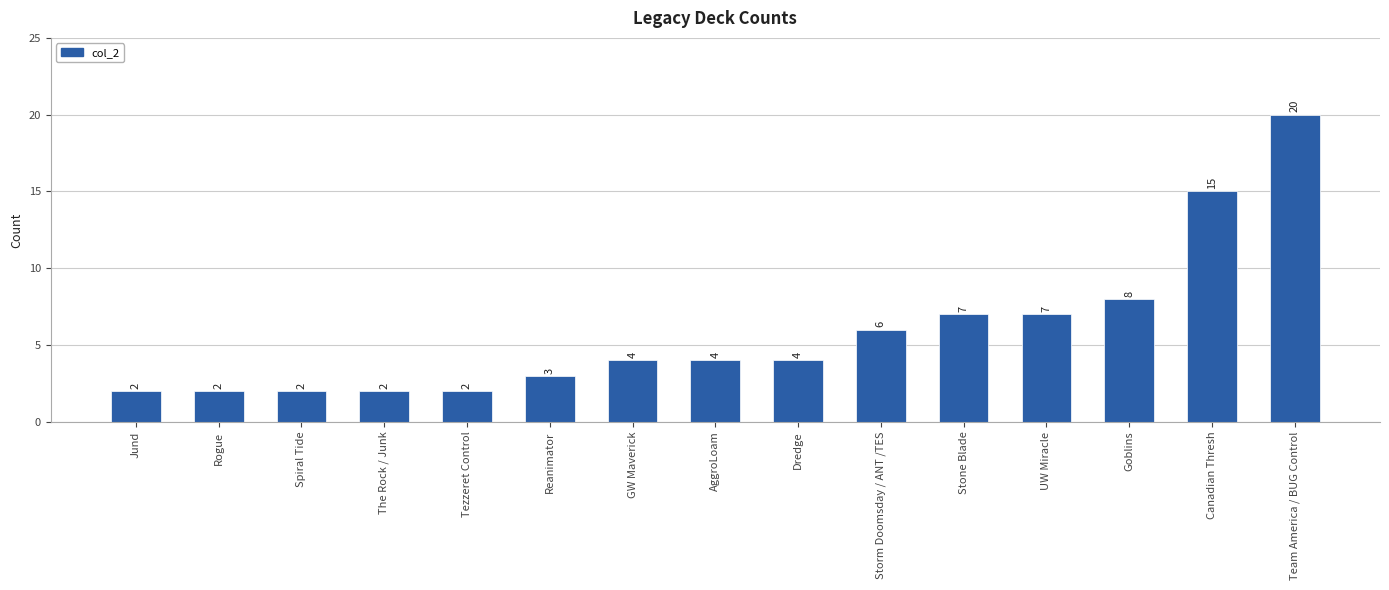

What is the label of the 14th bar from the left?

Canadian Thresh